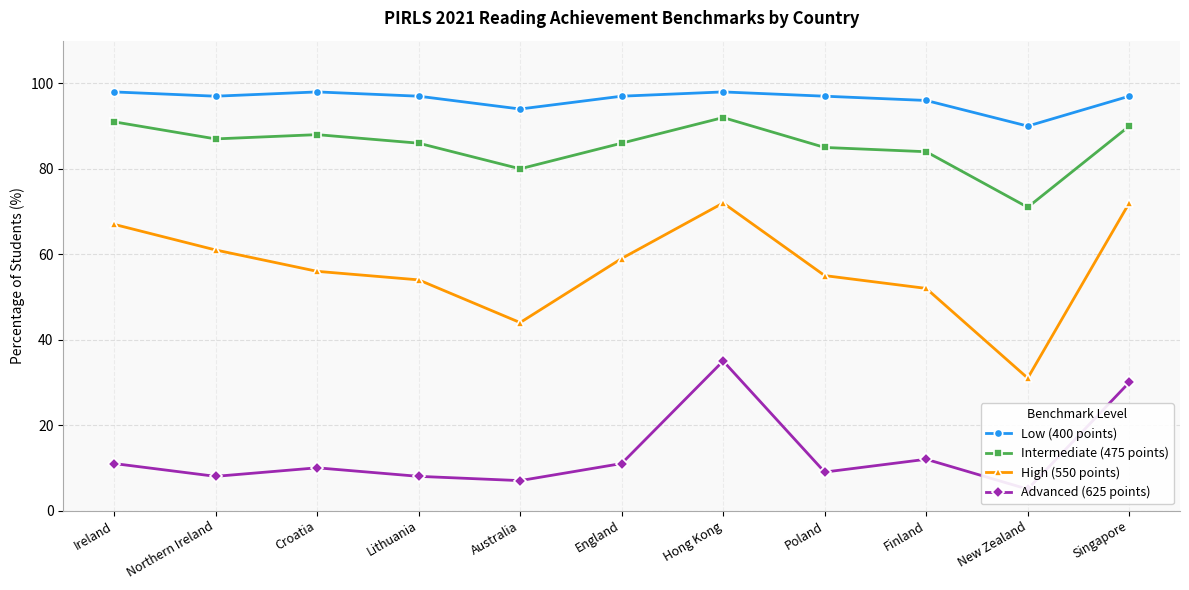

Which series has the widest spread of values?

High (550 points)